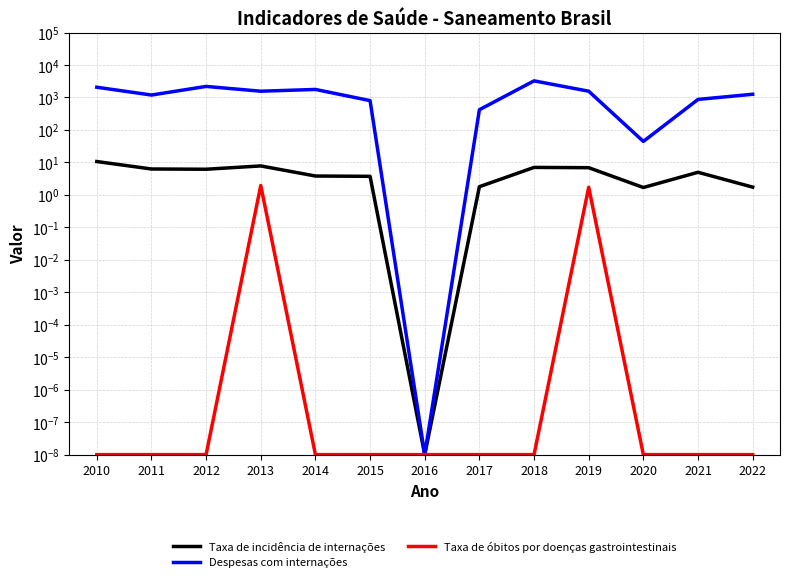

Which series has the largest range (max minus min)?

Despesas com internações